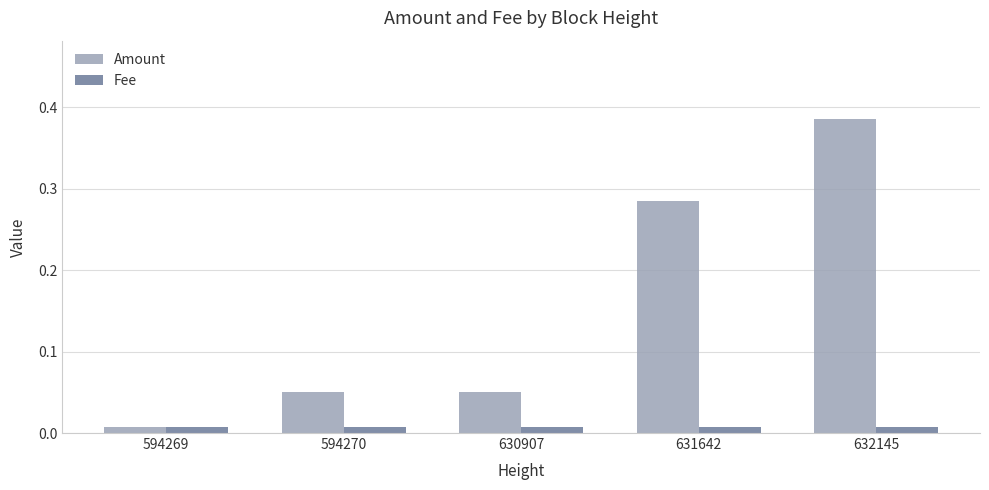

What is the sum of all Amount values?

0.8